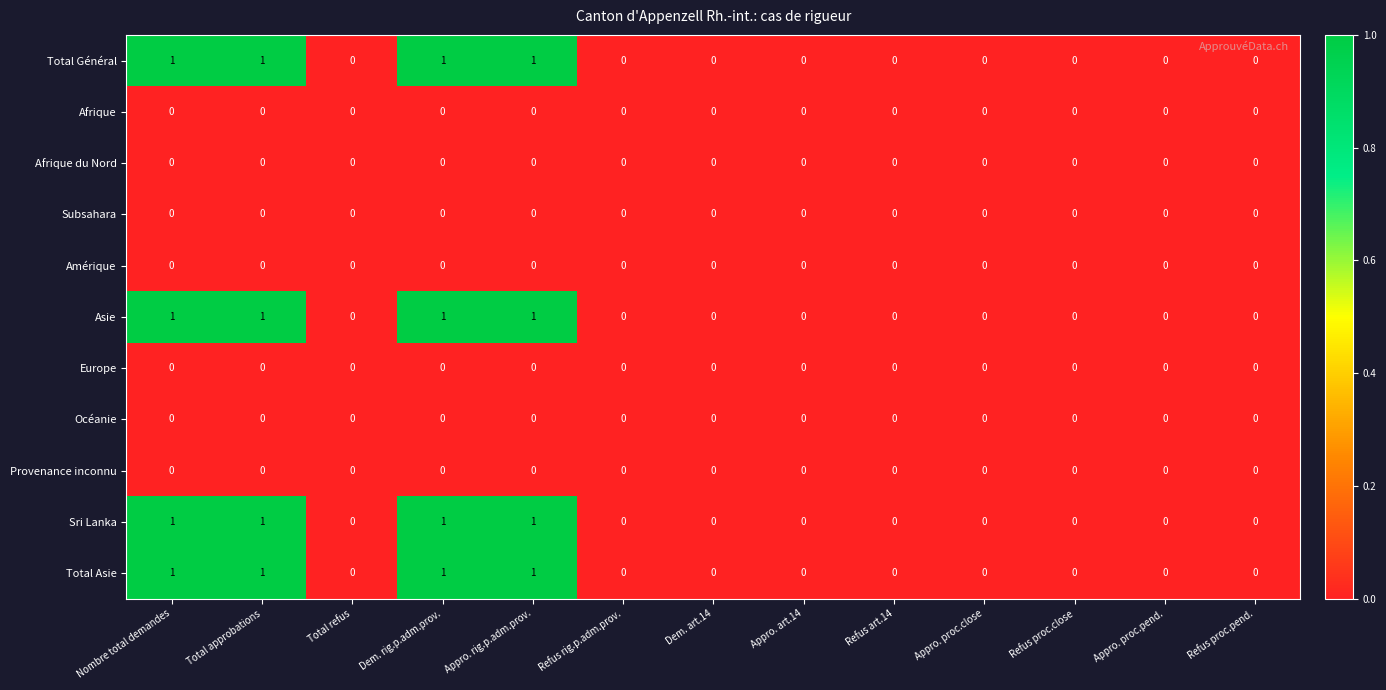

Count the number of data series in this chart.

11